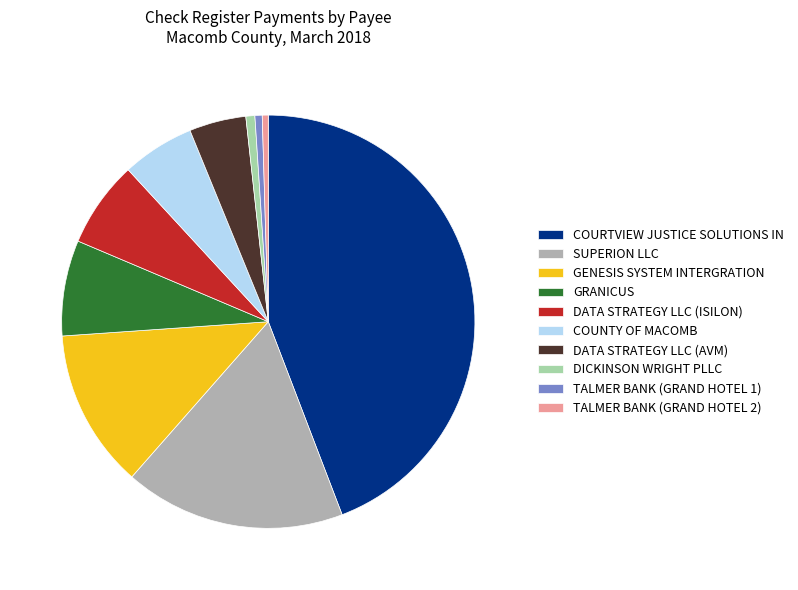

Which has a higher value, GENESIS SYSTEM INTERGRATION or TALMER BANK (GRAND HOTEL 2)?

GENESIS SYSTEM INTERGRATION